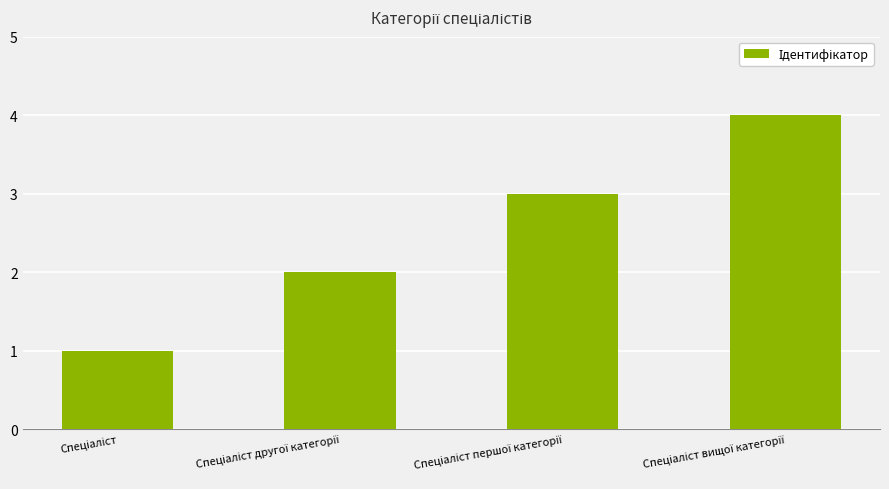

What is the maximum value shown in the chart?

4